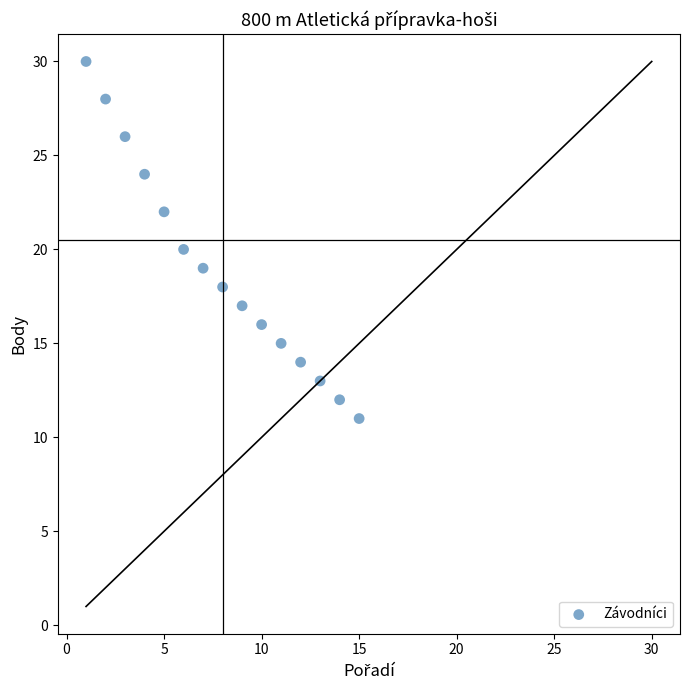

What is the range of Y values (max minus min)?

19